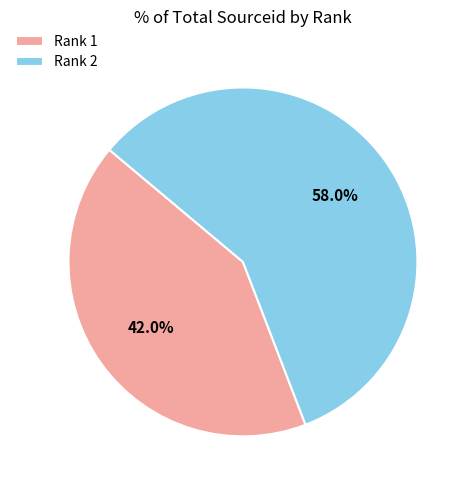

Count the number of slices in the pie.

2